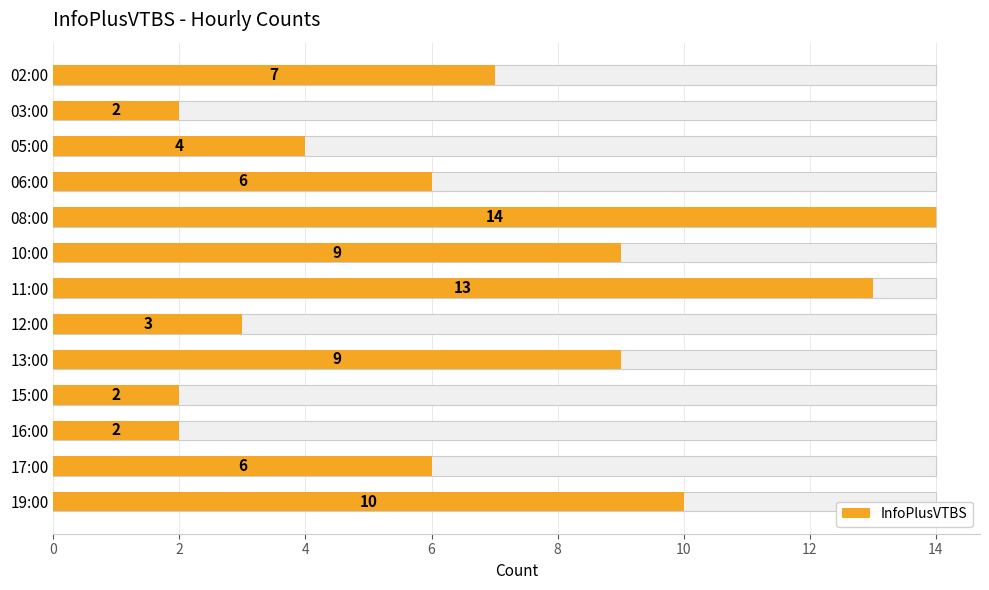

What is the value of the 6th bar from the left?

9